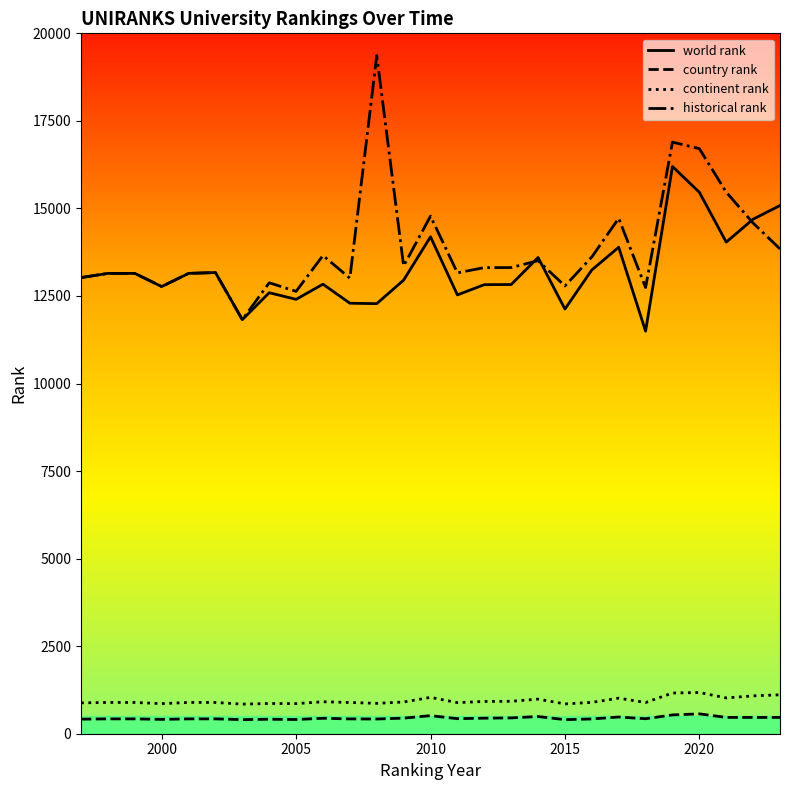

What is the greatest value displayed?

19364.0